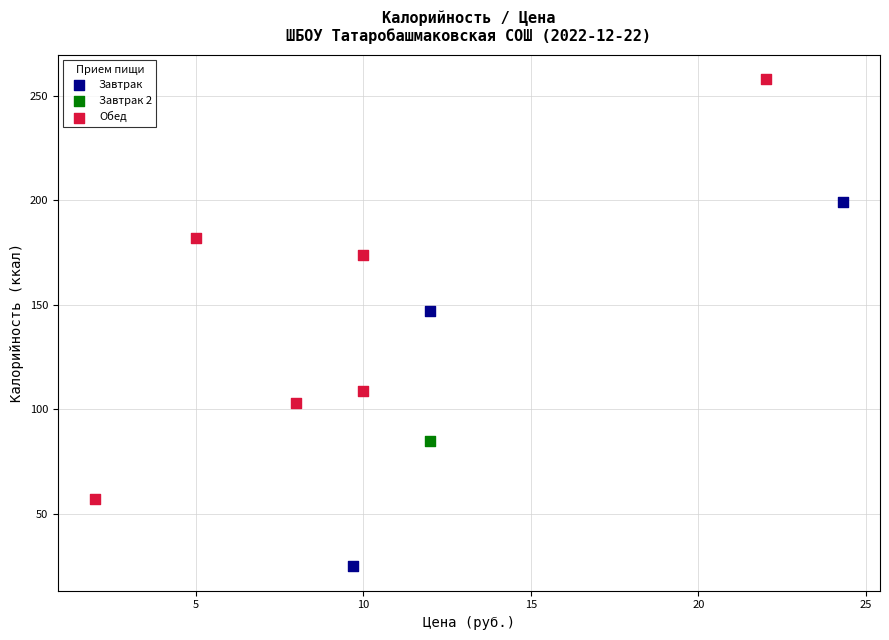

What are all the series names shown in the legend?

Завтрак, Завтрак 2, Обед